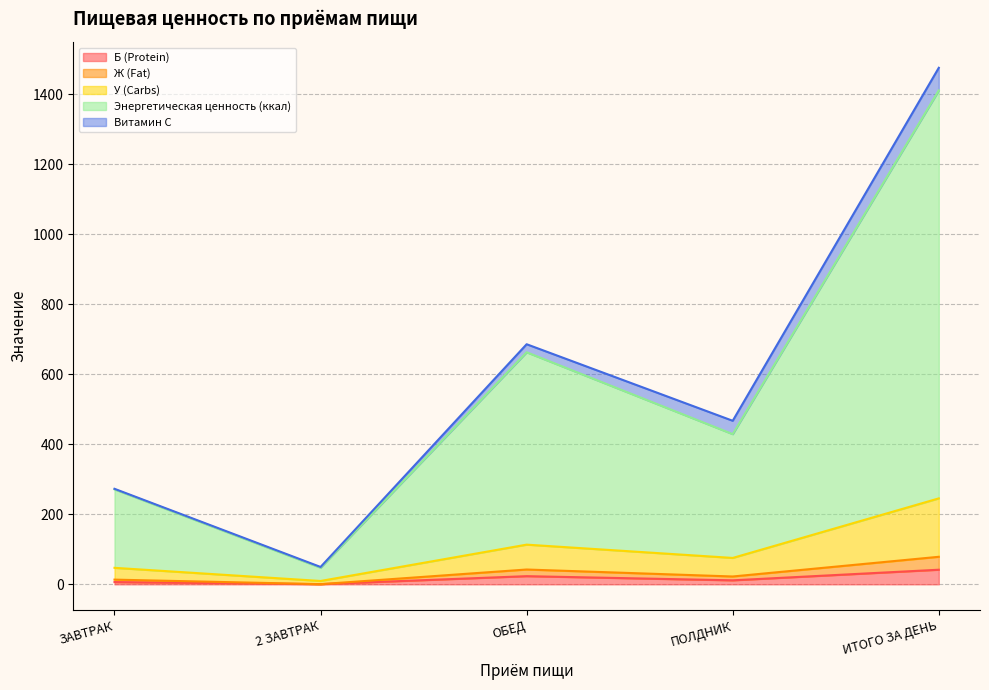

Which category has the highest value in the Ж (Fat) series?

ИТОГО ЗА ДЕНЬ